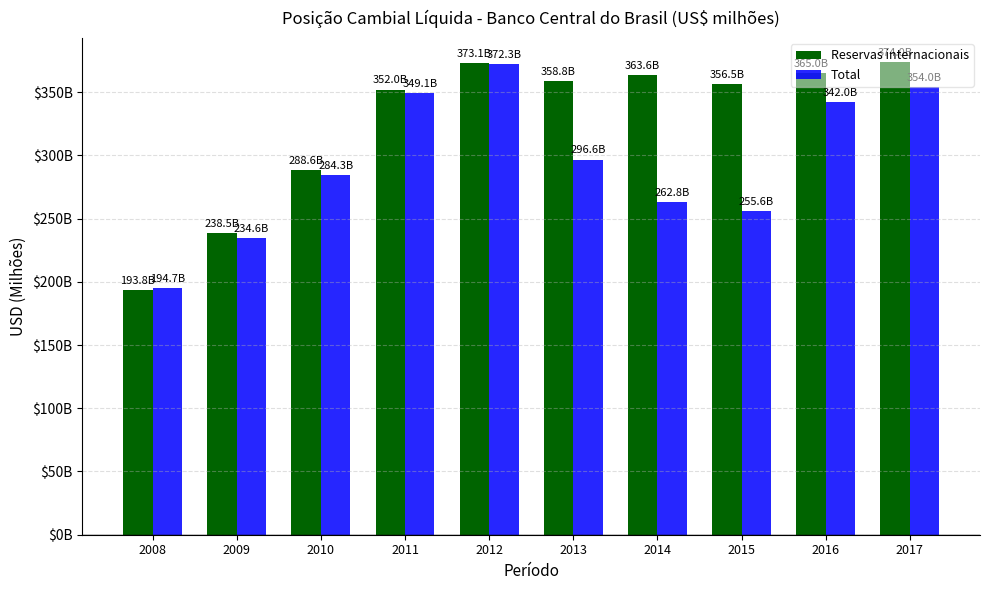

Does the chart contain stacked bars?

No